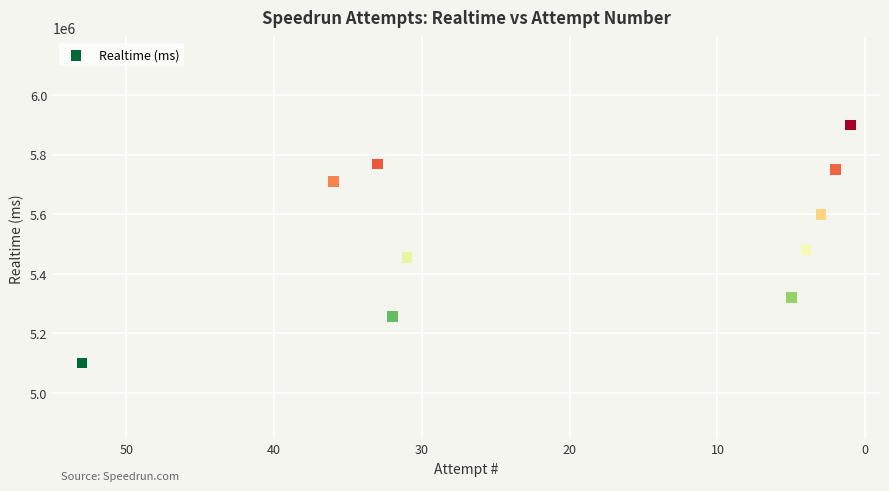

What is the range of X values (max minus min)?

52